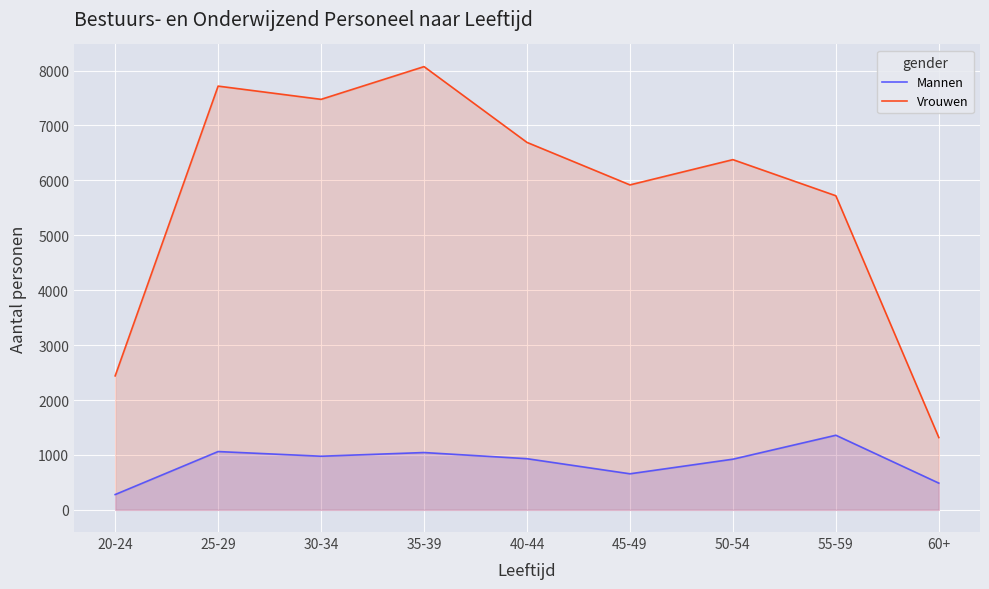

The value of Mannen at 35-39 is 1044. True or false?

True